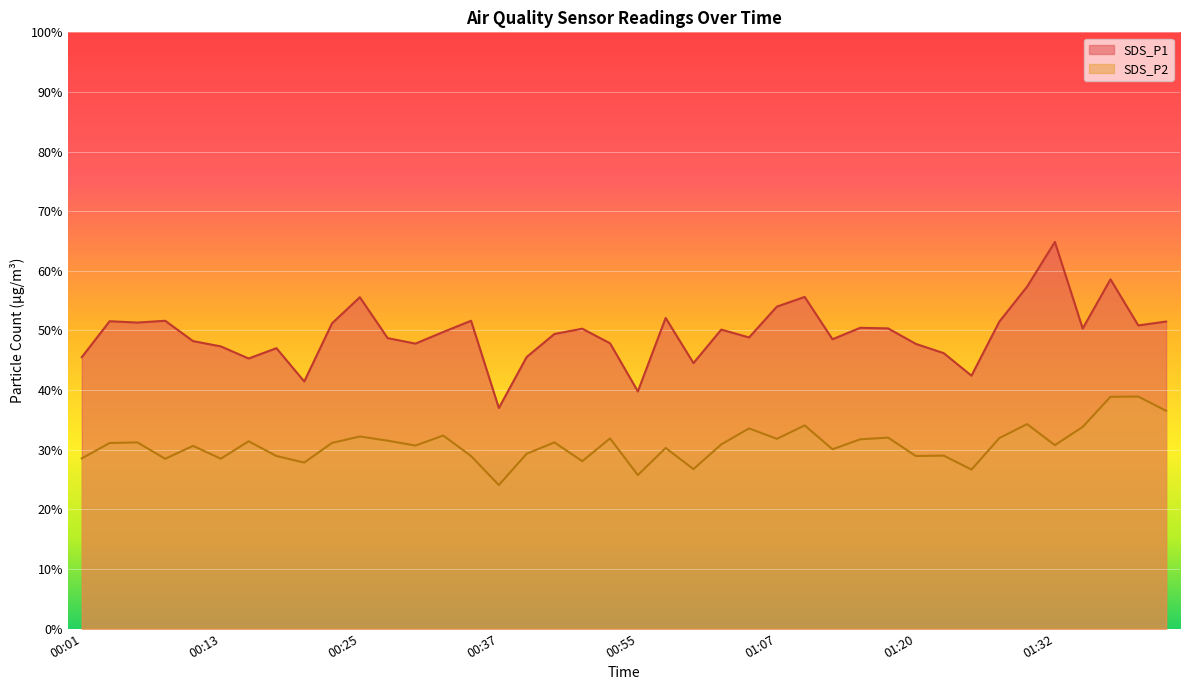

What is the label of the 4th point from the left?

00:08